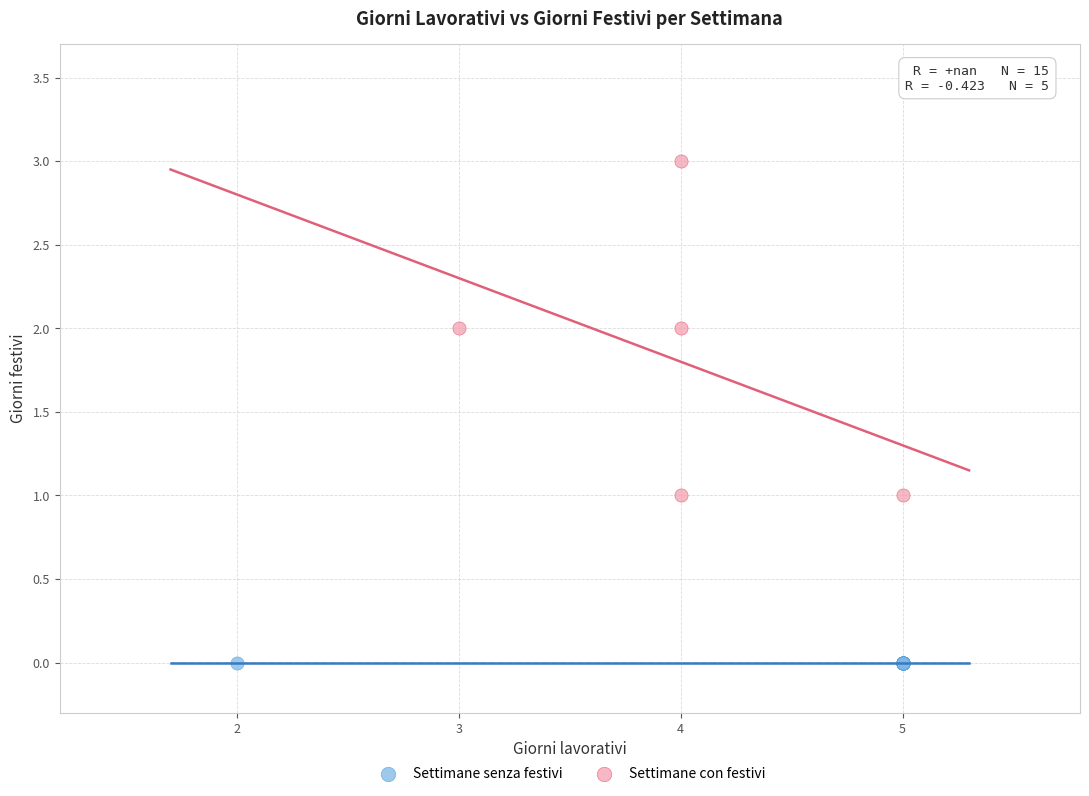

Which series reaches the maximum Y coordinate?

Settimane con festivi